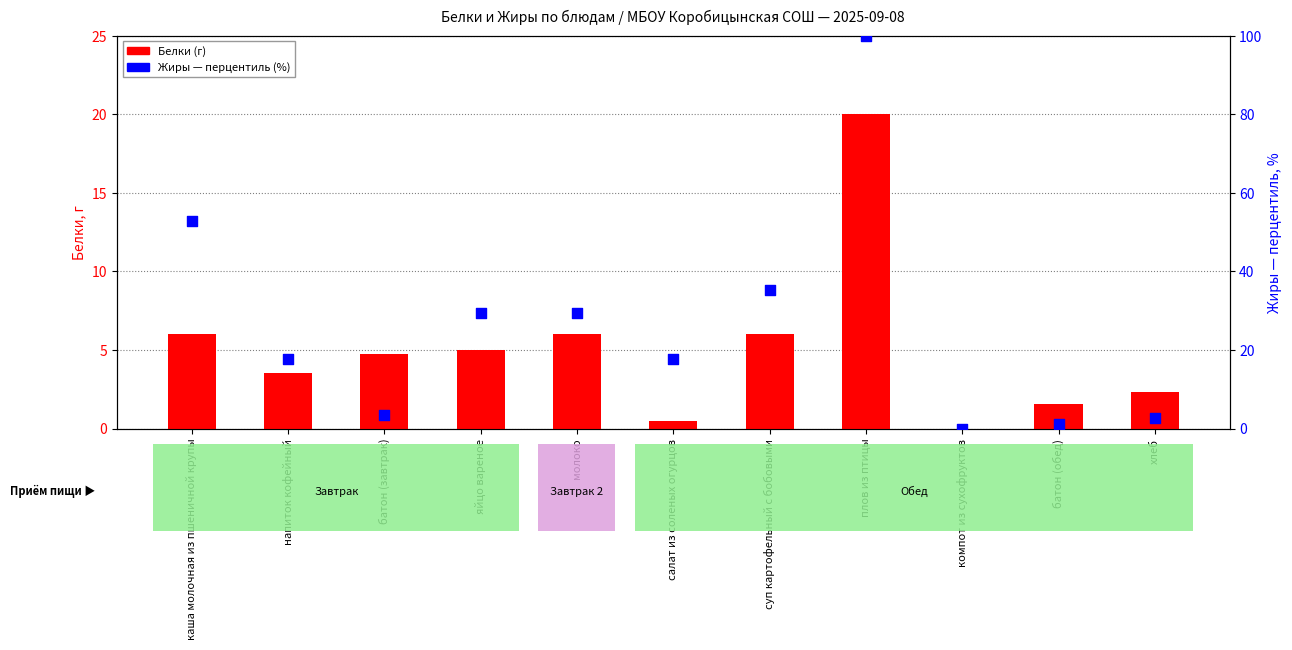

At which category is the sum across all series the highest?

плов из птицы